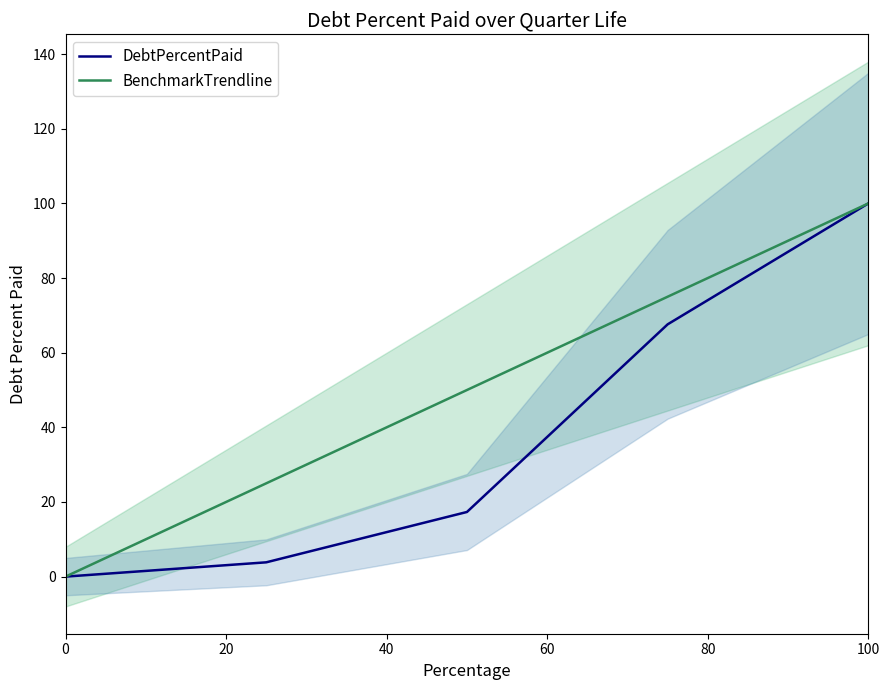

True or false: BenchmarkTrendline and DebtPercentPaid intersect in this chart.

False